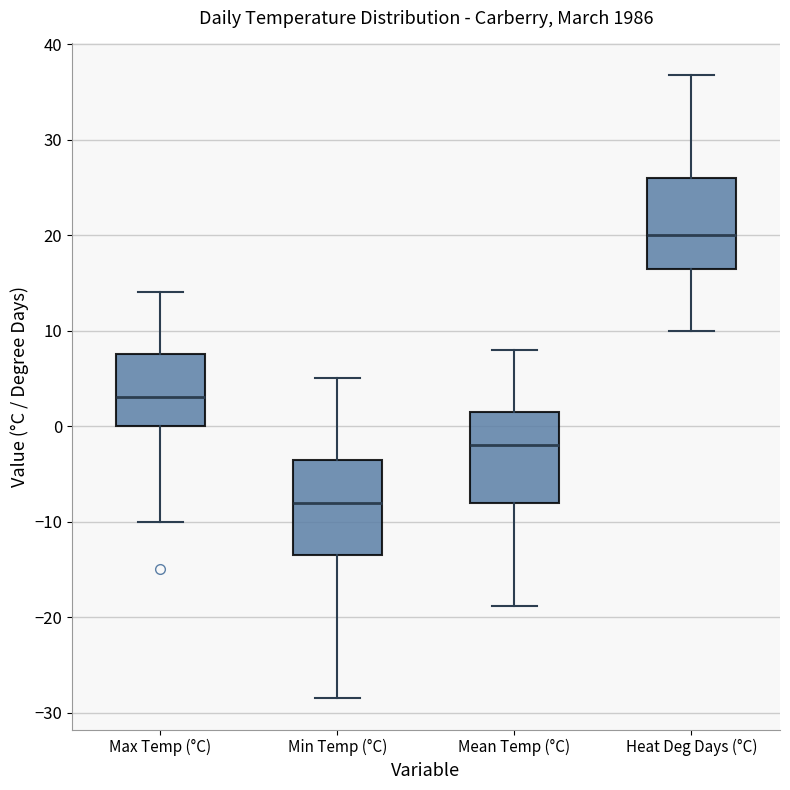

Which box has the highest median line?

Heat Deg Days (°C)